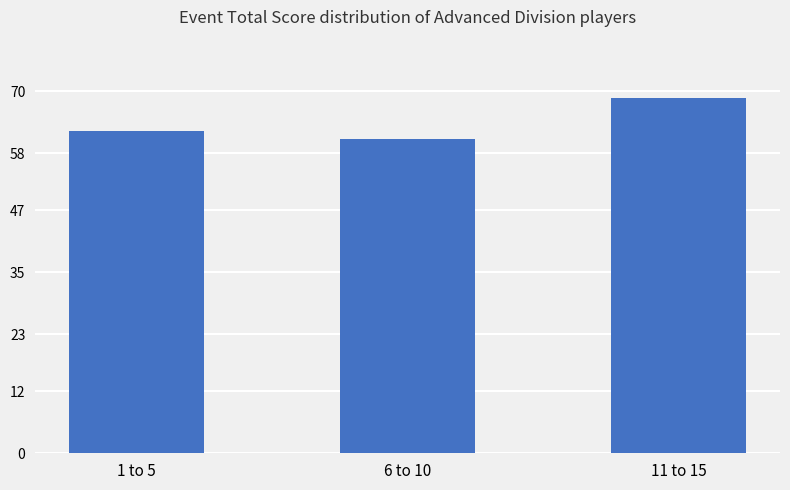

Which label corresponds to the smallest value in the chart?

6 to 10